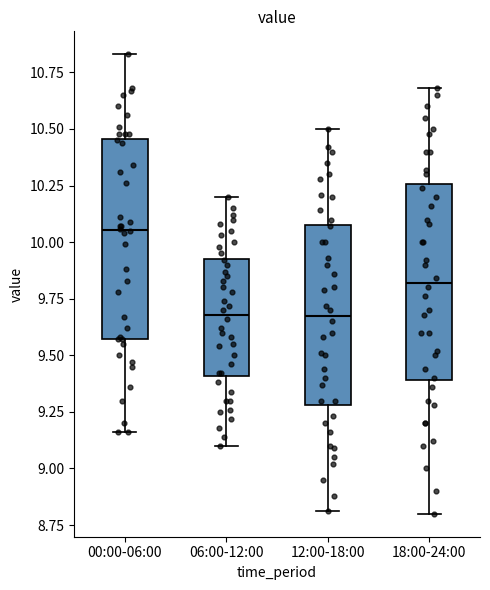

Reading left to right, read every box against the y-axis: the position of its median line, the range the box covers, and the ends of its whiskers. The values are not printed on the chart, so give them approximately, as read against the axis.

00:00-06:00: median 10.05, box 9.55 to 10.45, whiskers 9.15 to 10.85
06:00-12:00: median 9.70, box 9.40 to 9.95, whiskers 9.10 to 10.20
12:00-18:00: median 9.70, box 9.30 to 10.10, whiskers 8.80 to 10.50
18:00-24:00: median 9.80, box 9.40 to 10.25, whiskers 8.80 to 10.70